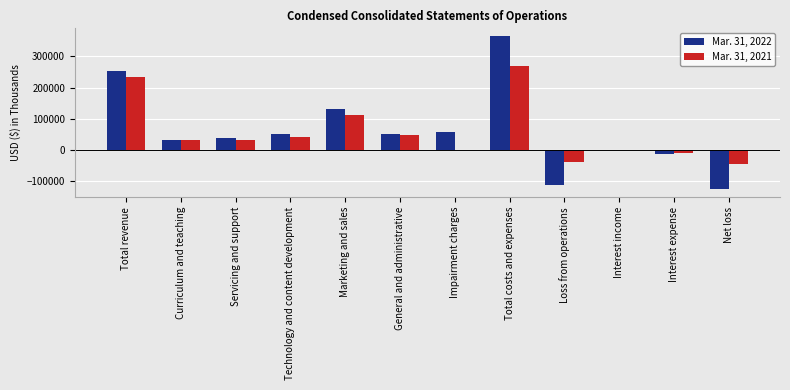

Which series has the largest range (max minus min)?

Mar. 31, 2022